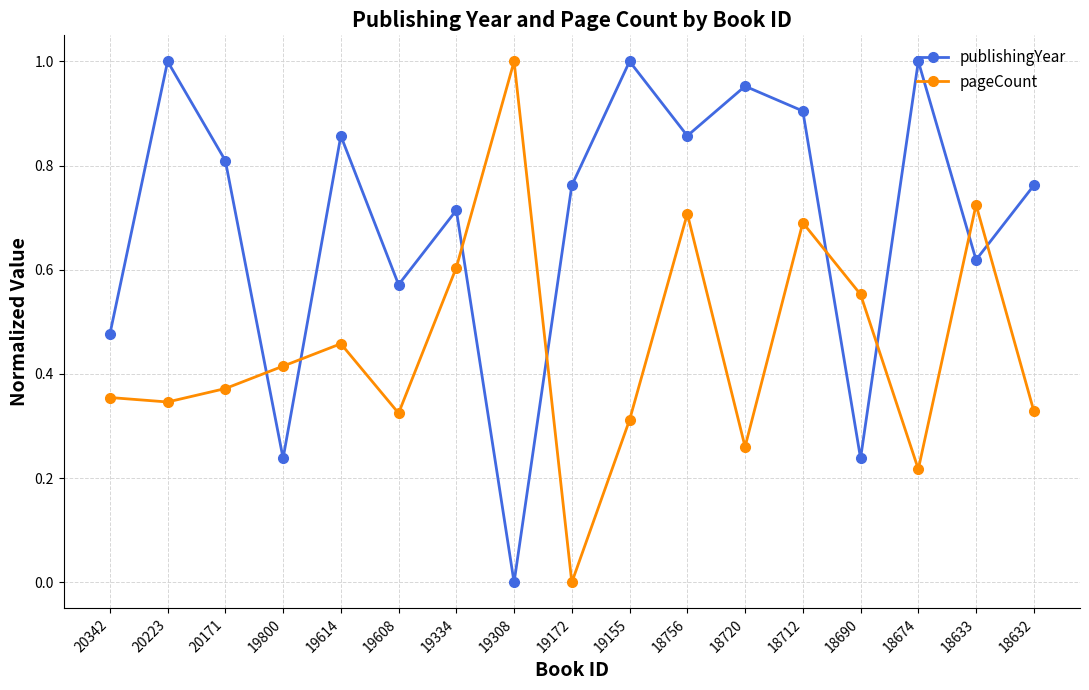

Is it true that pageCount equals 0.4 at 18720?

False